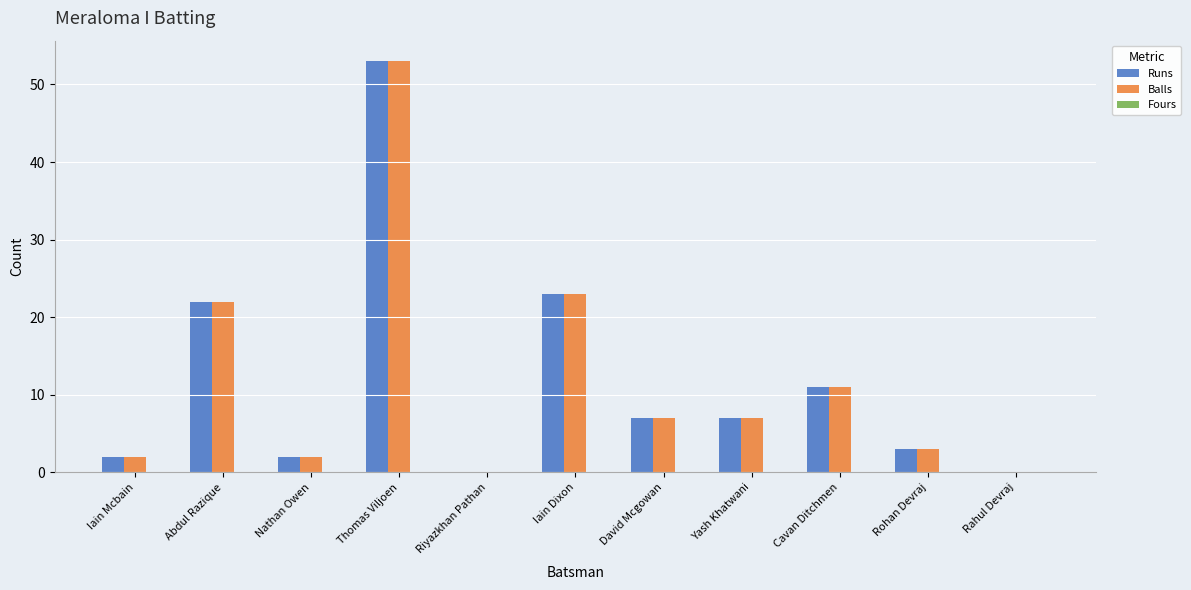

At which category is the sum across all series the highest?

Thomas Viljoen